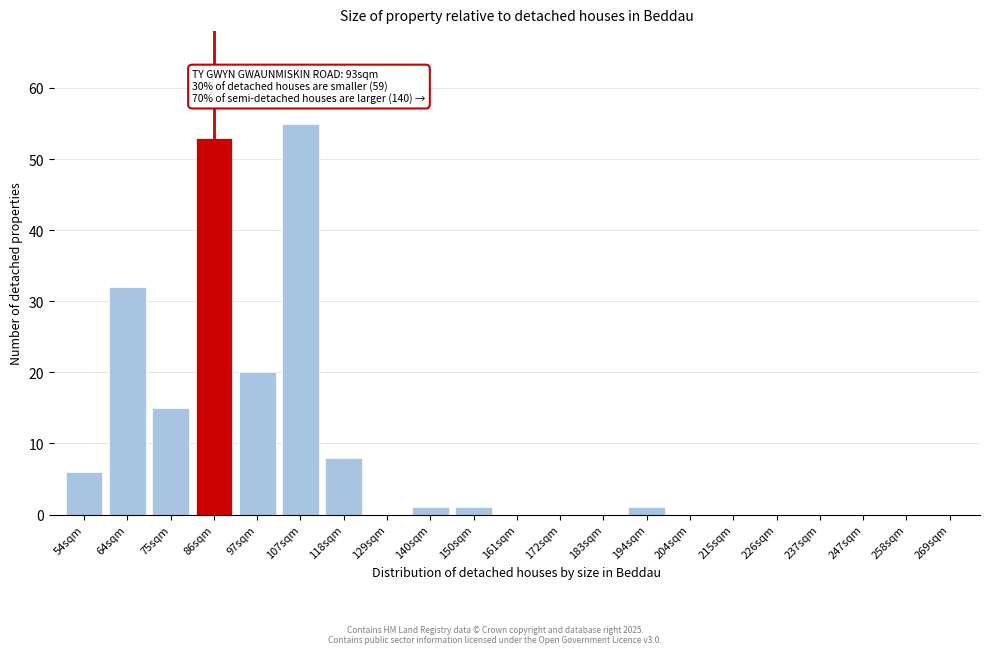

Reading left to right, what are all the values shown in this chart?

54sqm=6	64sqm=32	75sqm=15	86sqm=53	97sqm=20	107sqm=55	118sqm=8	129sqm=0	140sqm=1	150sqm=1	161sqm=0	172sqm=0	183sqm=0	194sqm=1	204sqm=0	215sqm=0	226sqm=0	237sqm=0	247sqm=0	258sqm=0	269sqm=0